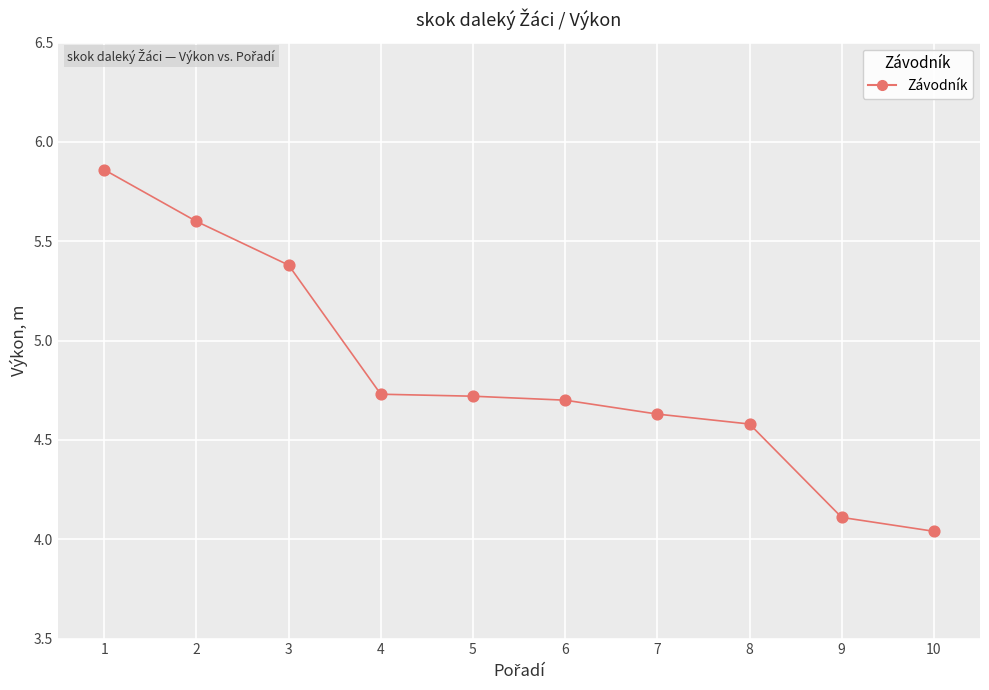

What is the range of X values (max minus min)?

9.0